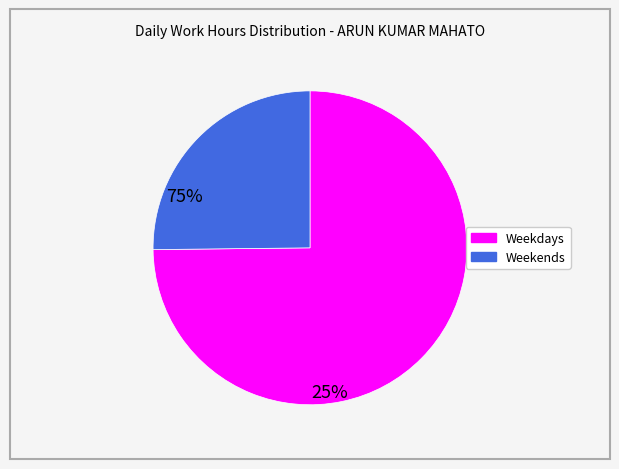

Does any single category account for the majority?

Yes